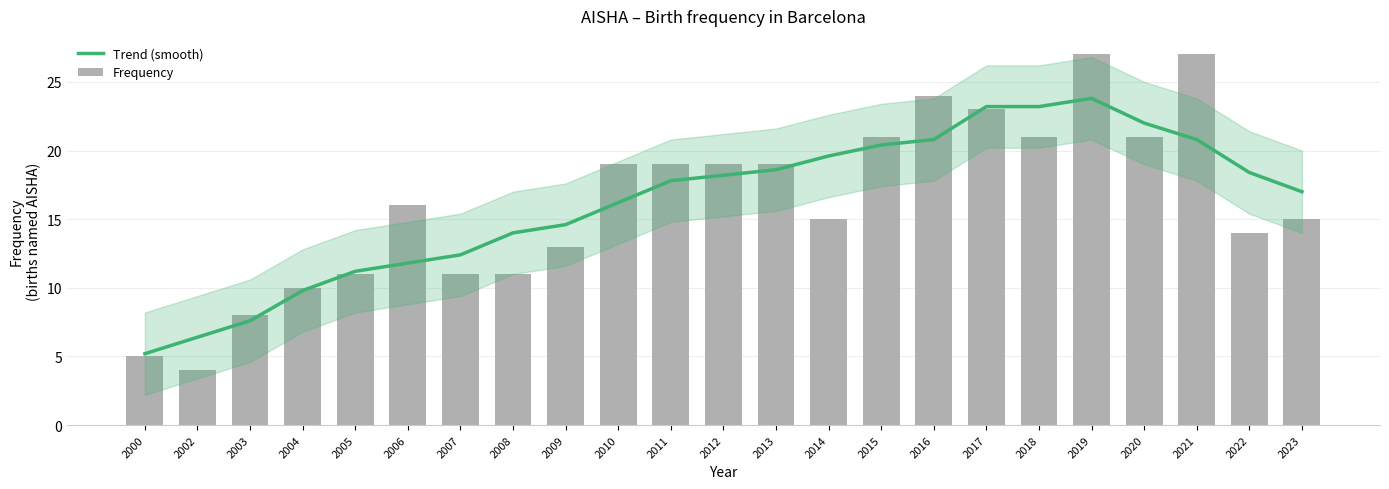

What is the value of the Trend (smooth) bar at the 3rd from the left?

7.6